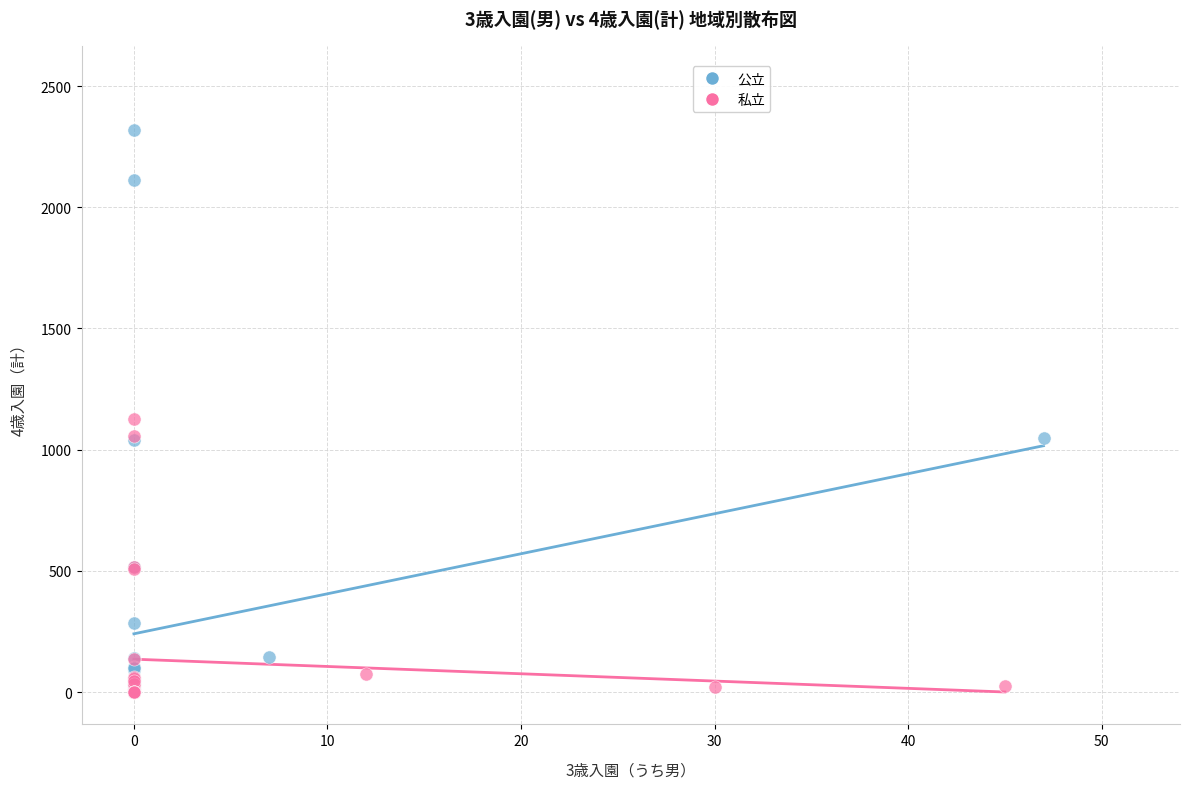

Which series has the widest spread of Y values?

公立